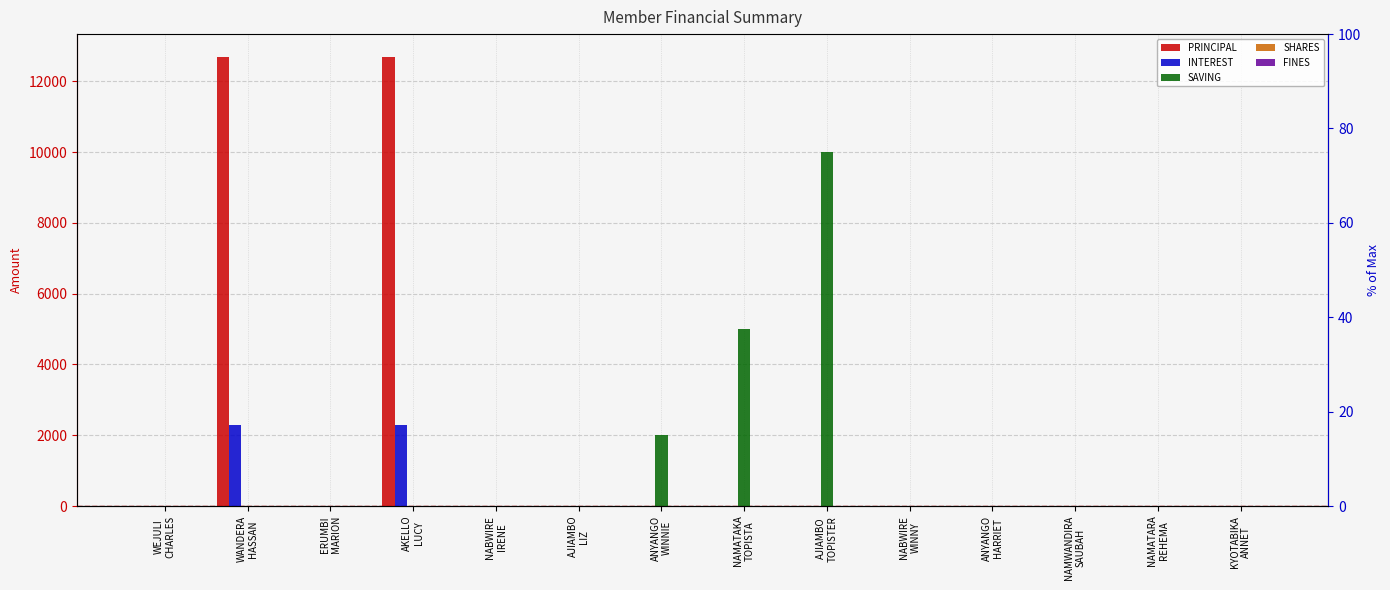

What is the difference between the maximum and second lowest values in the INTEREST series?

2300